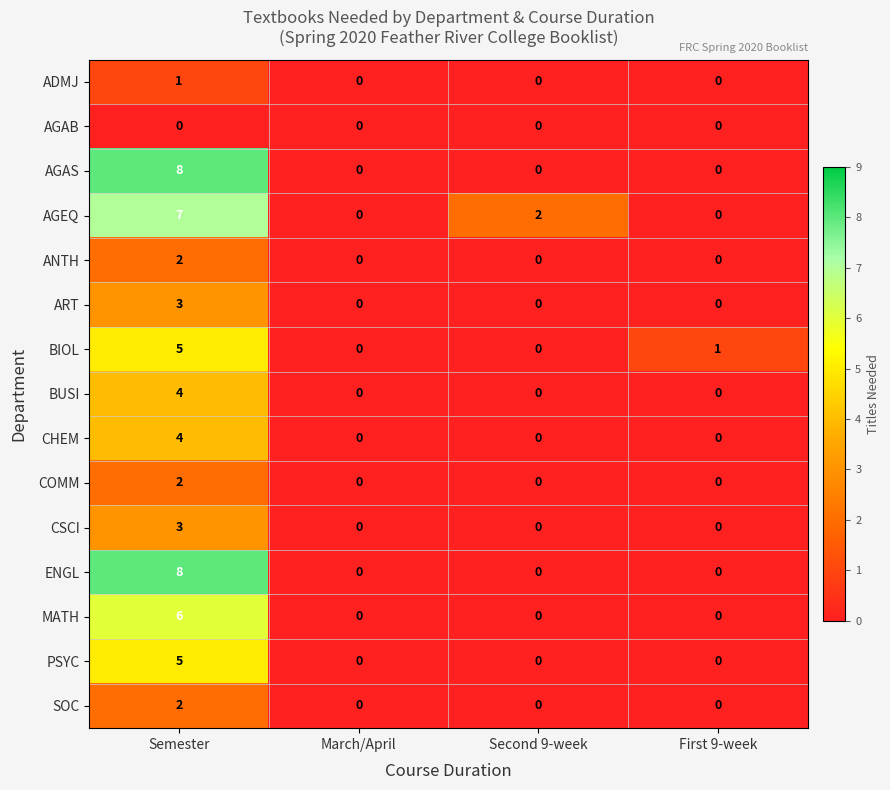

The SOC series shows 1 at Second 9-week. True or false?

False